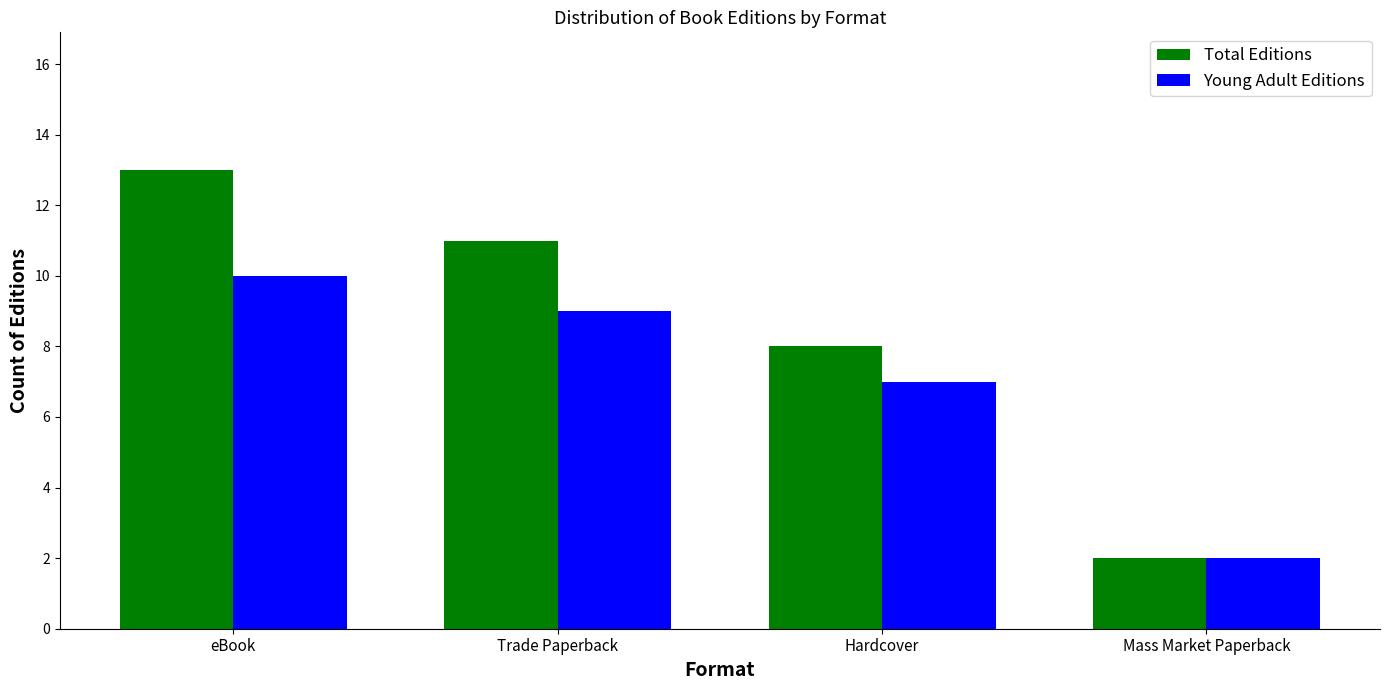

At Trade Paperback, list the series in order from smallest to largest.

Young Adult Editions, Total Editions